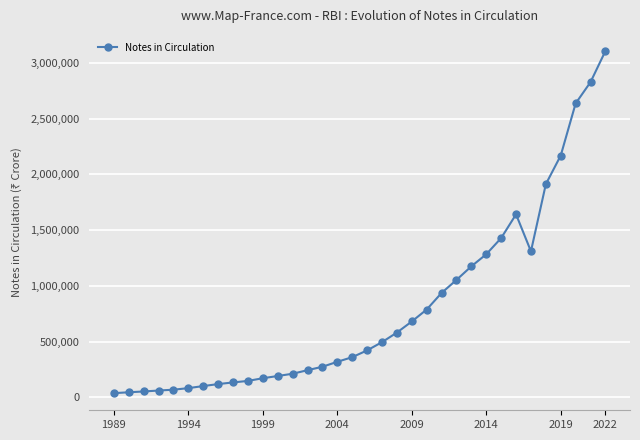

Does the chart display data point markers on the line(s)?

Yes